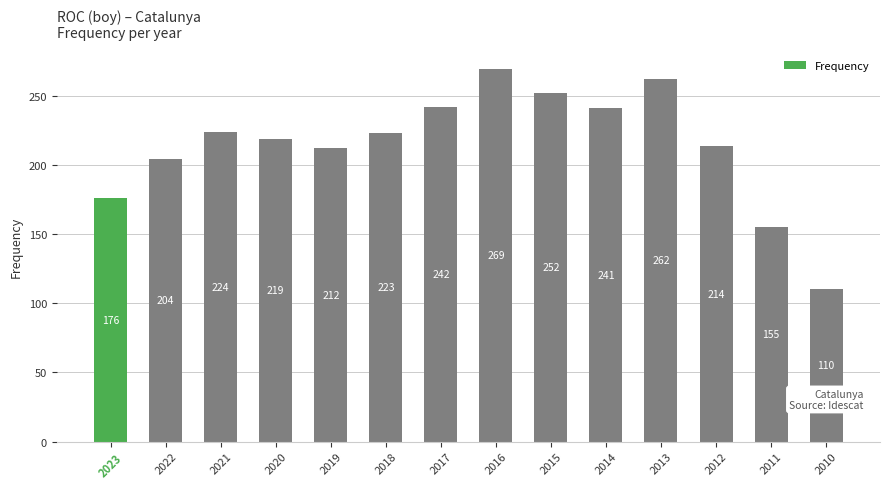

Reading right to left, transcribe all the data shown in this chart.

110	155	214	262	241	252	269	242	223	212	219	224	204	176